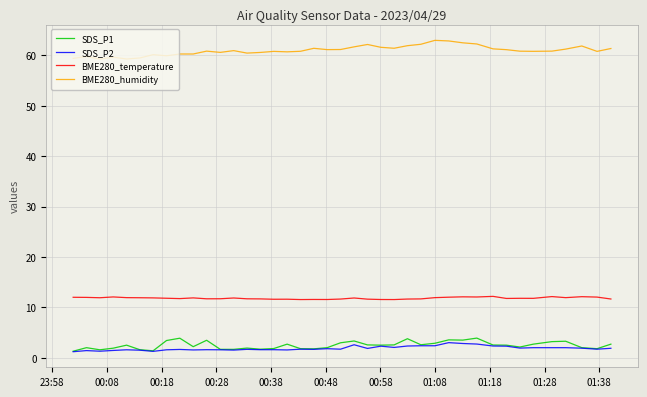

What is the maximum value for BME280_humidity?

63.0